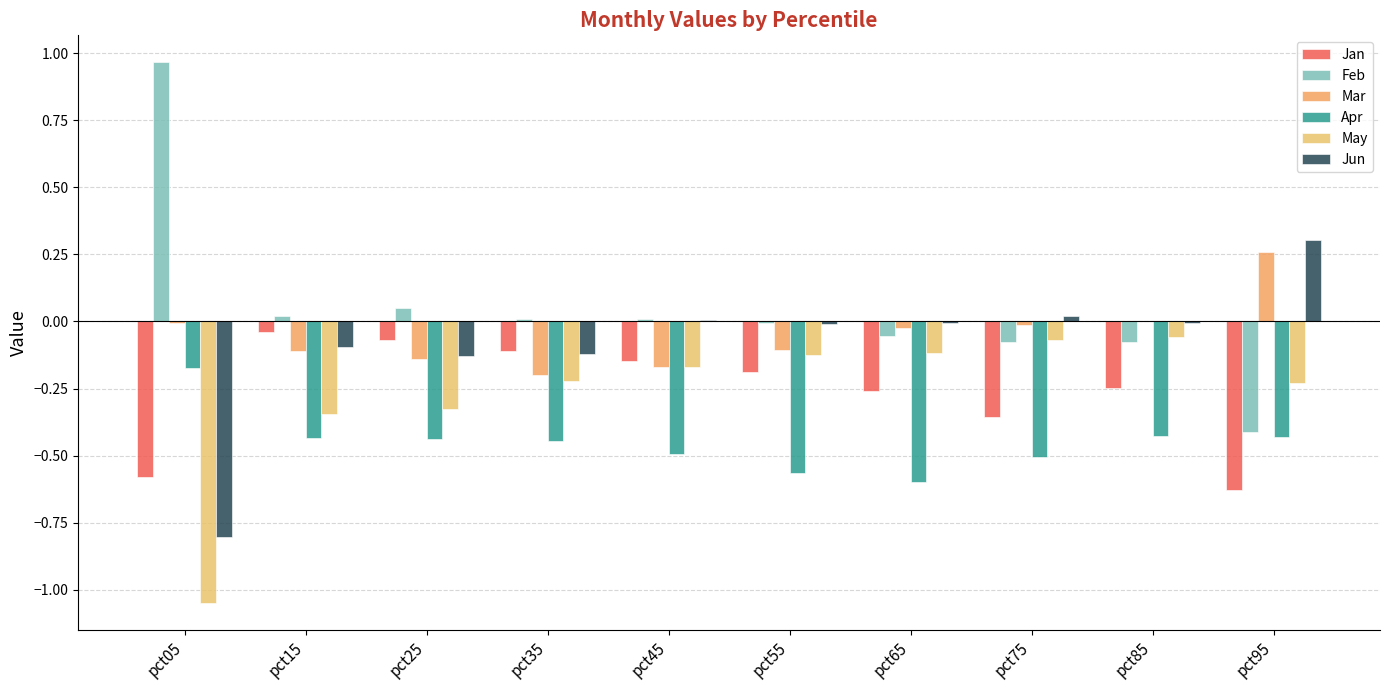

Between pct05 and pct35, which series saw the biggest shift?

Feb